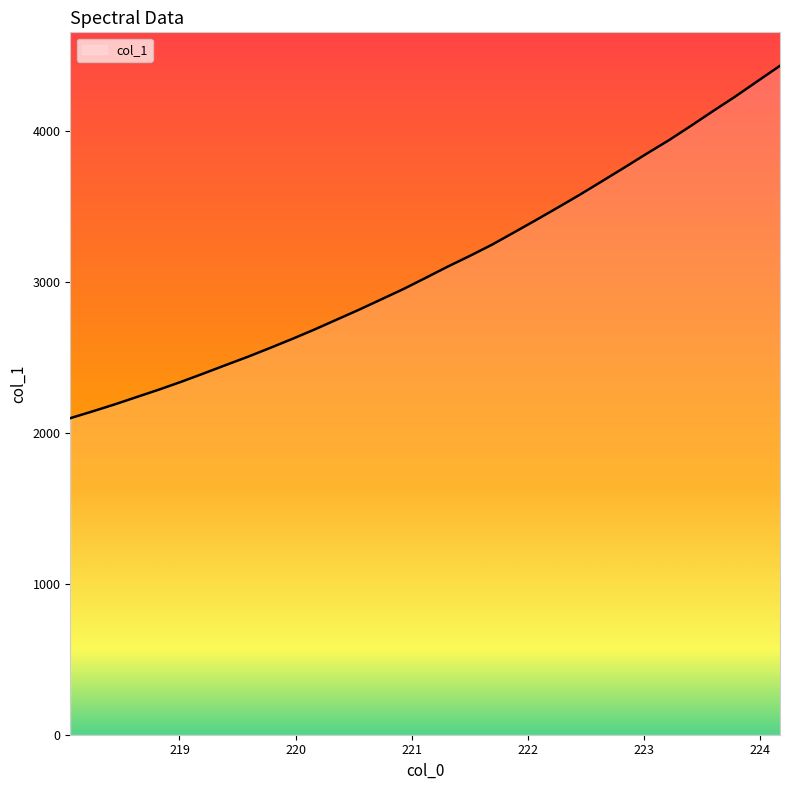

What is the difference between the maximum and minimum values?

2336.7